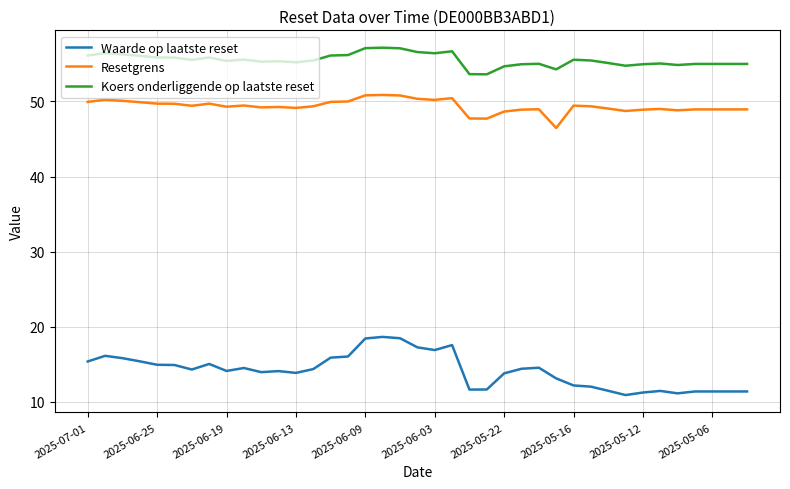

True or false: Waarde op laatste reset and Koers onderliggende op laatste reset cross at least once.

False